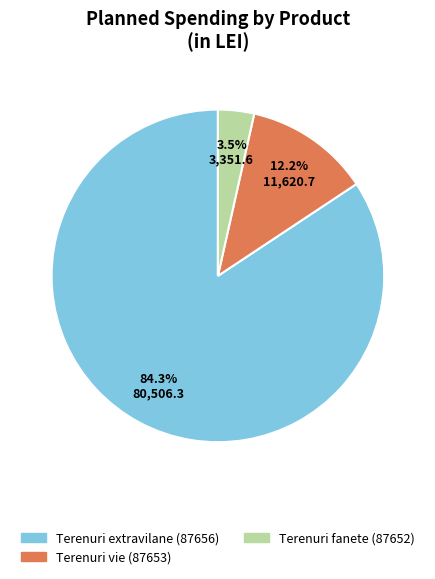

To the nearest percent, what is the combined percentage of 87653 and 87656?

96%